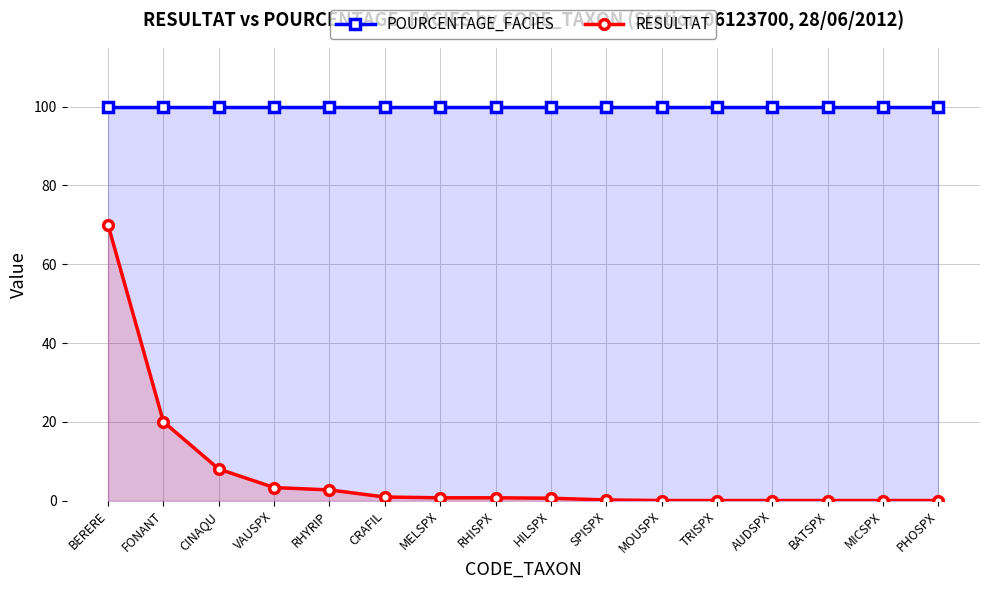

What is the sum of all RESULTAT values?

107.1